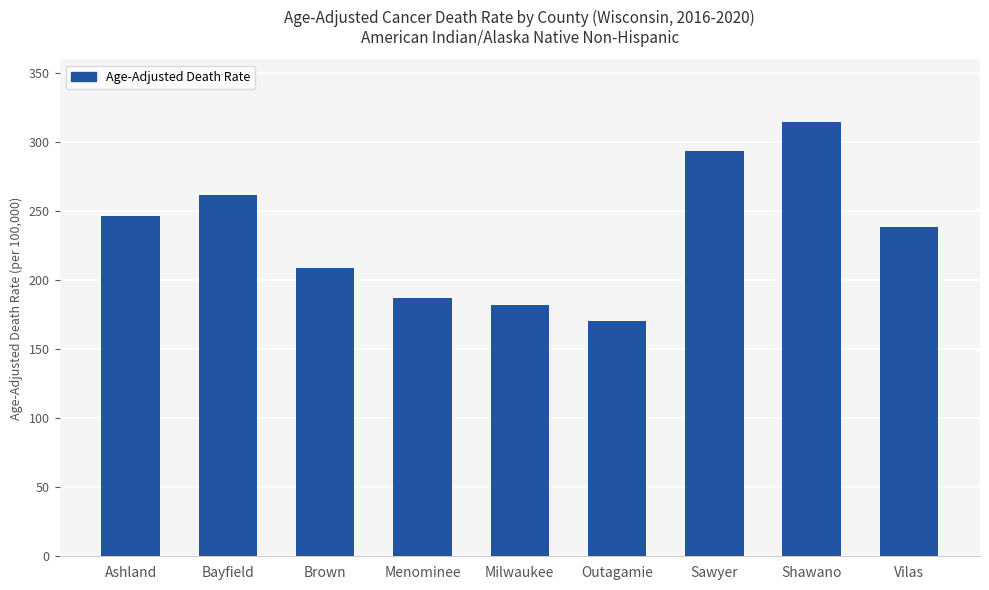

What position from the right is Vilas?

1